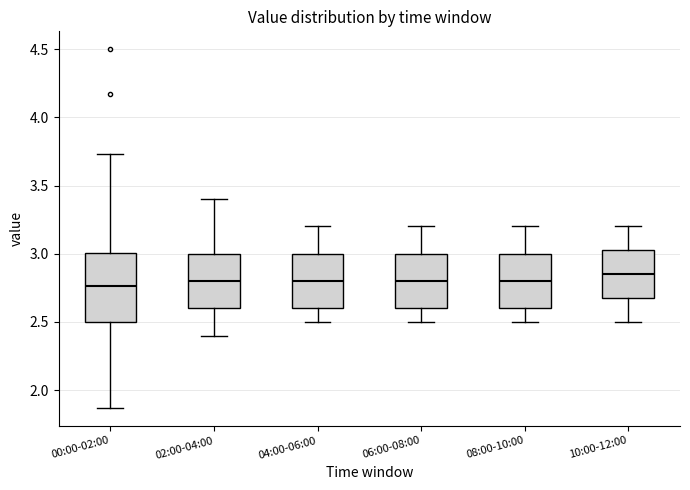

Reading left to right, read every box against the y-axis: the position of its median line, the range the box covers, and the ends of its whiskers. The values are not printed on the chart, so give them approximately, as read against the axis.

00:00-02:00: median 2.75, box 2.50 to 3.00, whiskers 1.85 to 3.75
02:00-04:00: median 2.80, box 2.60 to 3.00, whiskers 2.40 to 3.40
04:00-06:00: median 2.80, box 2.60 to 3.00, whiskers 2.50 to 3.20
06:00-08:00: median 2.80, box 2.60 to 3.00, whiskers 2.50 to 3.20
08:00-10:00: median 2.80, box 2.60 to 3.00, whiskers 2.50 to 3.20
10:00-12:00: median 2.85, box 2.70 to 3.05, whiskers 2.50 to 3.20